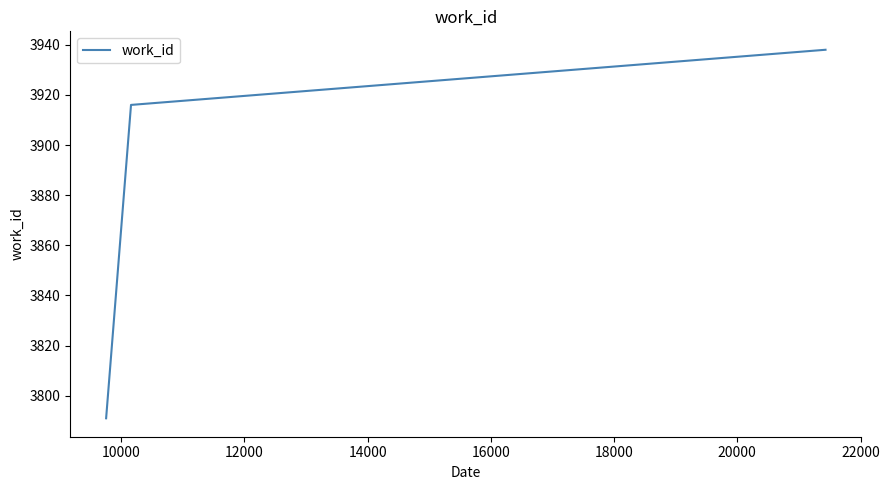

How many values are below 3916?

1